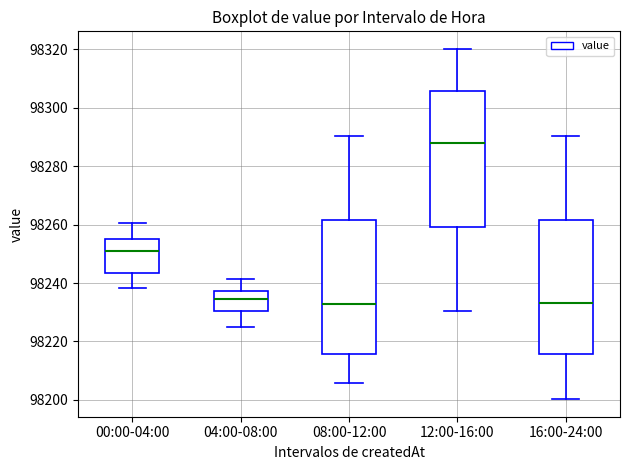

Reading left to right, transcribe this box plot: for each box, give where its median line is, the range the box spans, and where its two whiskers end, as read against the y-axis. The values are not printed on the chart, so give them approximately, as read against the axis.

00:00-04:00: median 98250, box 98244 to 98254, whiskers 98238 to 98260
04:00-08:00: median 98234, box 98230 to 98238, whiskers 98226 to 98242
08:00-12:00: median 98232, box 98216 to 98262, whiskers 98206 to 98290
12:00-16:00: median 98288, box 98260 to 98306, whiskers 98230 to 98320
16:00-24:00: median 98234, box 98216 to 98262, whiskers 98200 to 98290